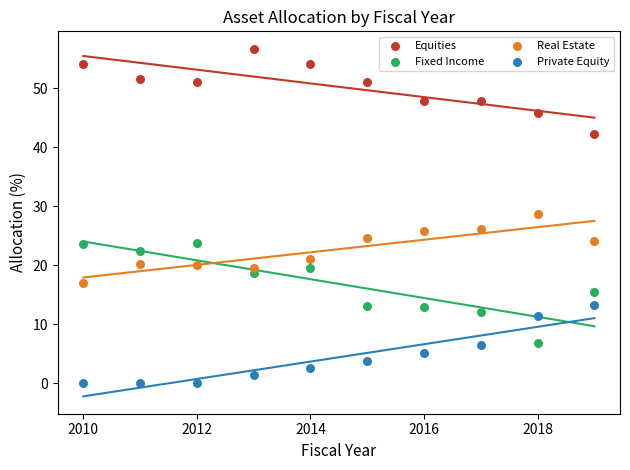

Which series contains the highest Y value?

Equities